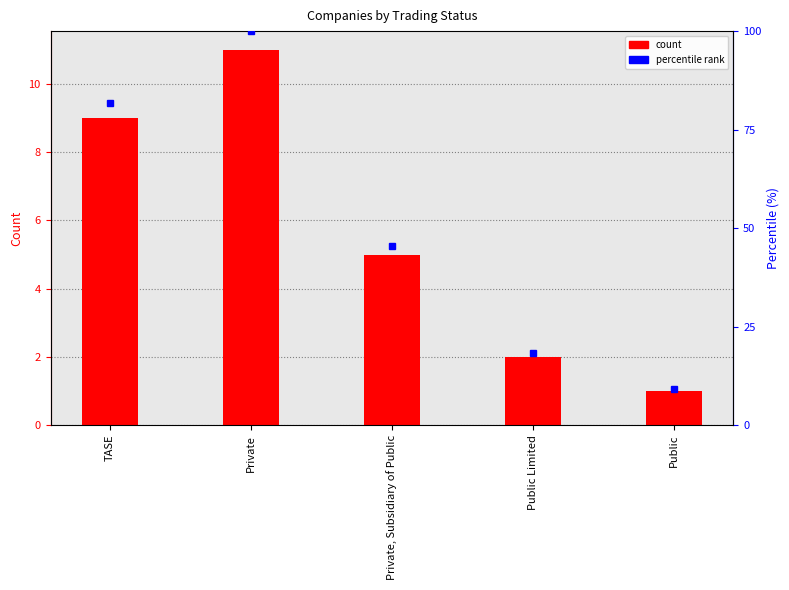

List the labels in order of Percentile value, largest first.

Private, TASE, Private, Subsidiary of Public, Public Limited, Public